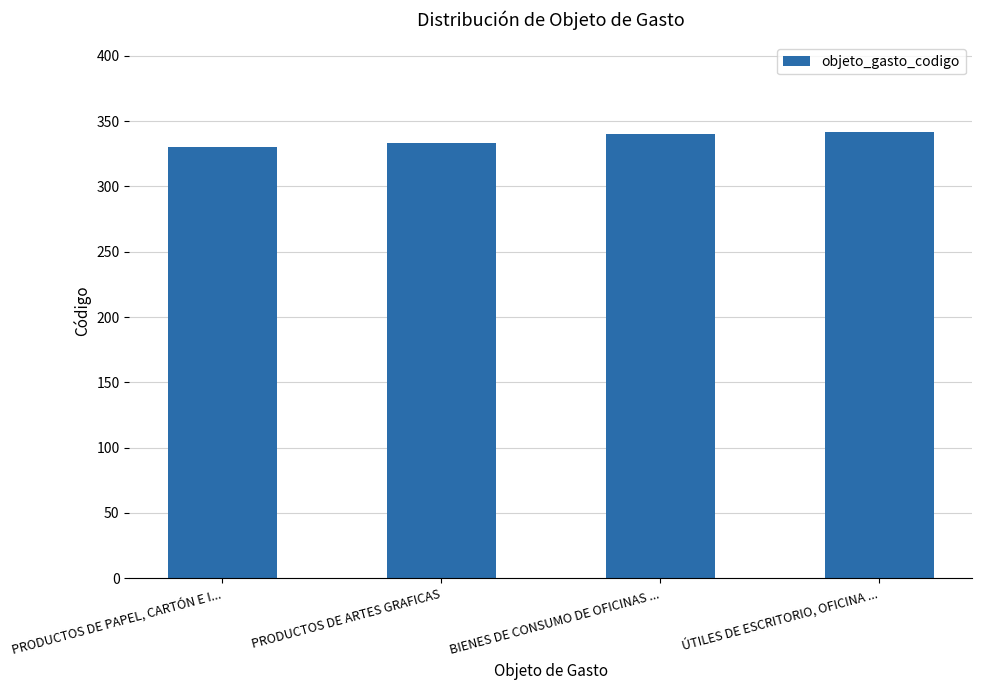

The value at BIENES DE CONSUMO DE OFICINAS ... is 340. True or false?

True